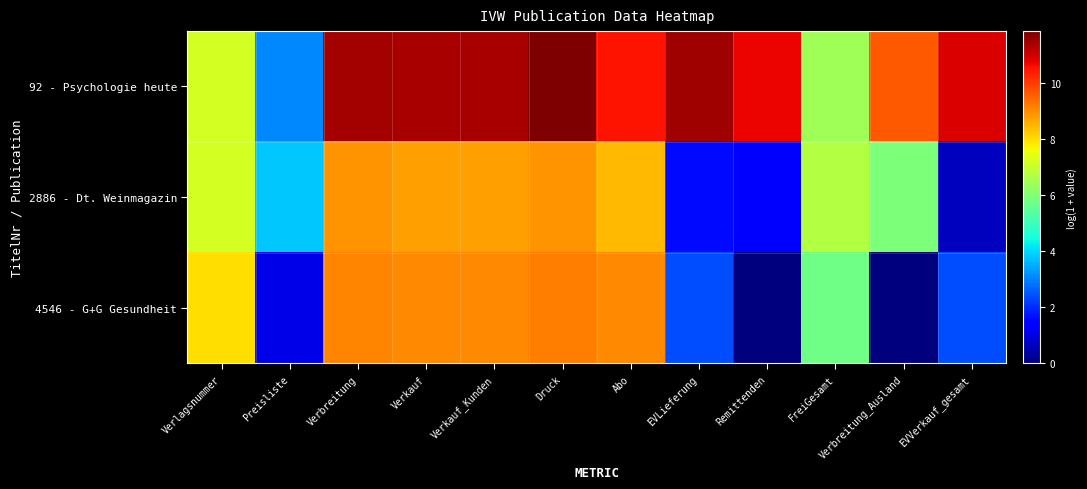

Rank the series at Verbreitung from highest to lowest value.

92 - Psychologie heute, 4546 - G+G Gesundheit, 2886 - Dt. Weinmagazin